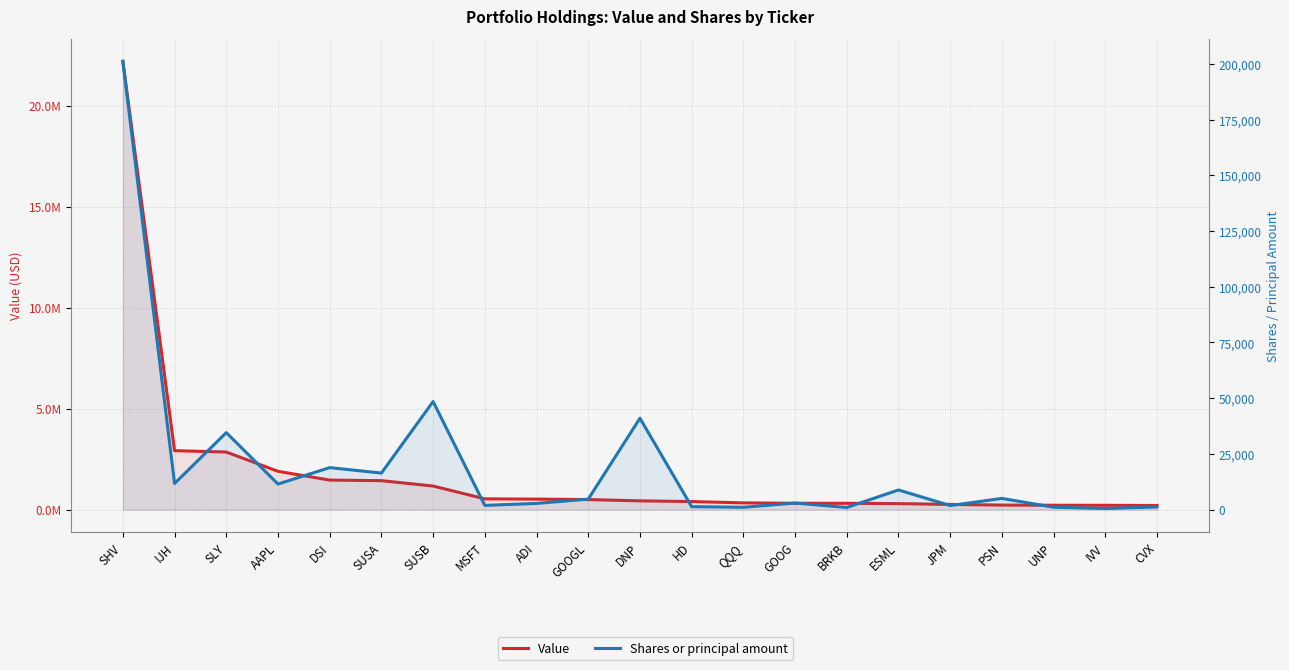

What is the sum of the Value values at PSN and UNP?

442465